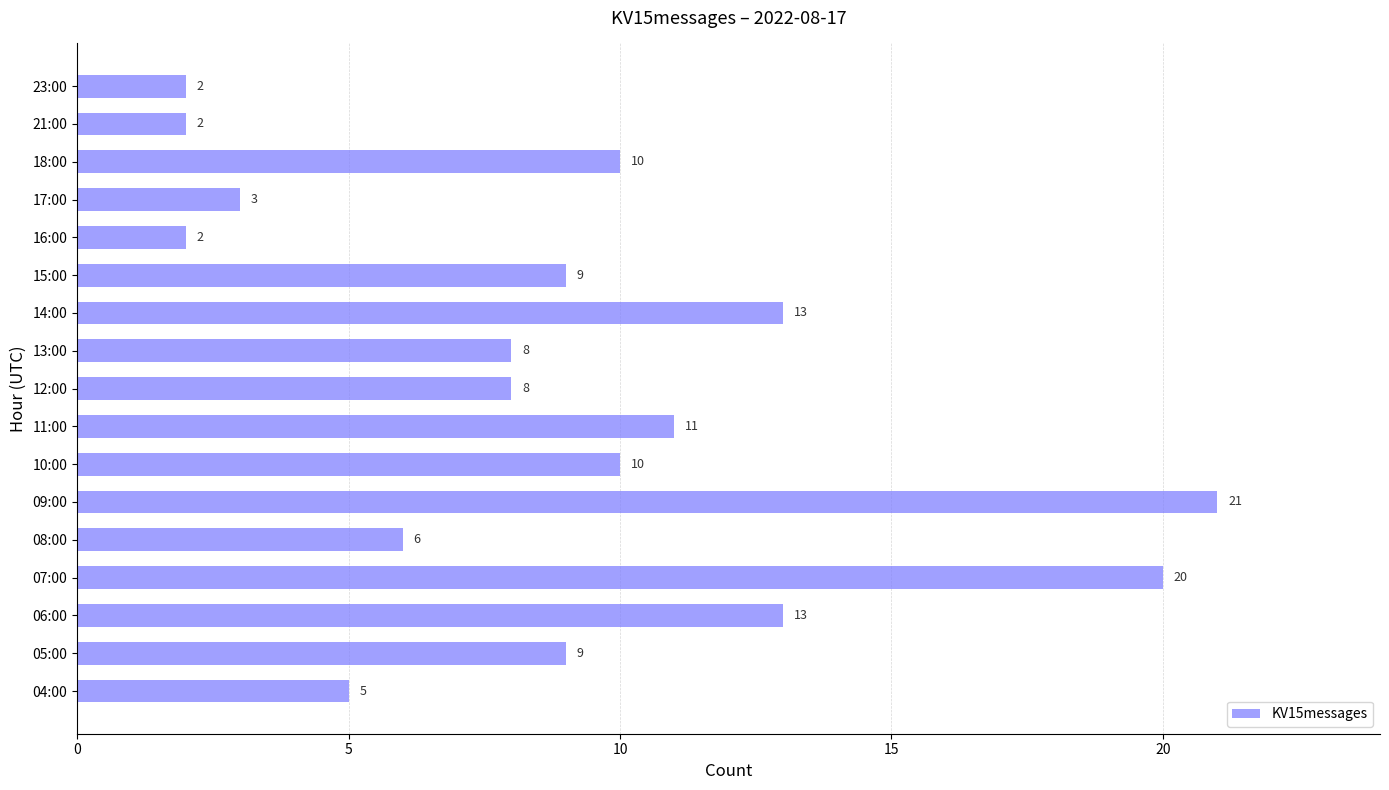

Are the bars grouped side by side (vs. stacked)?

No